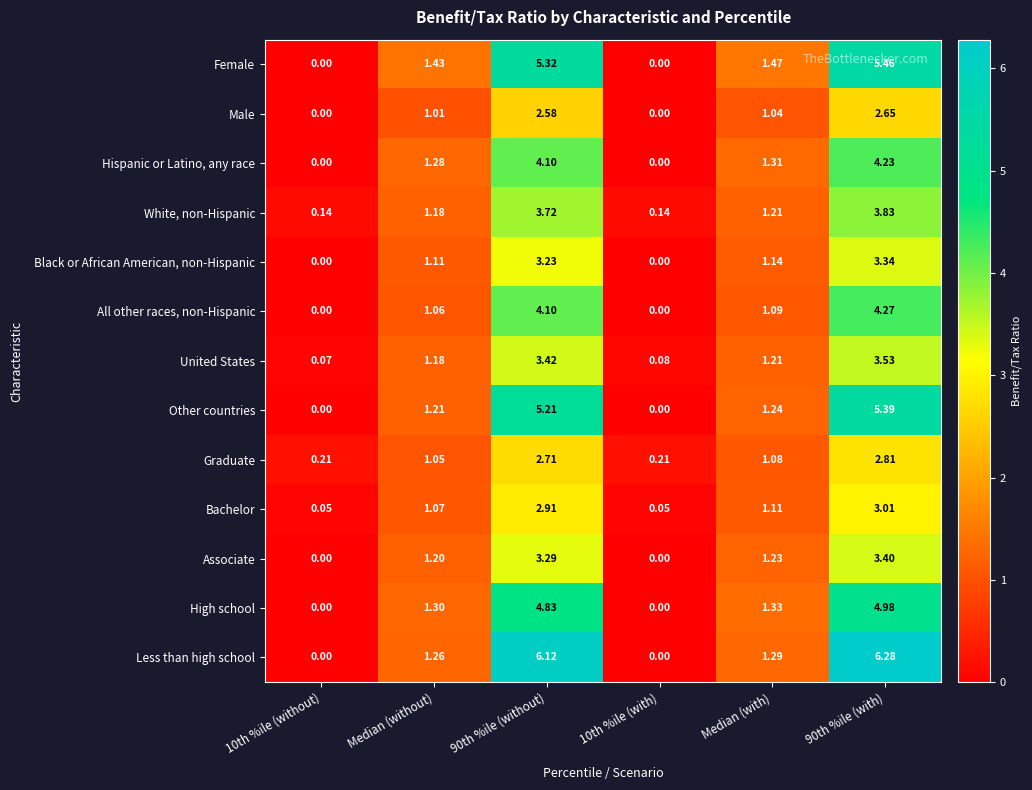

Count the number of data series in this chart.

13